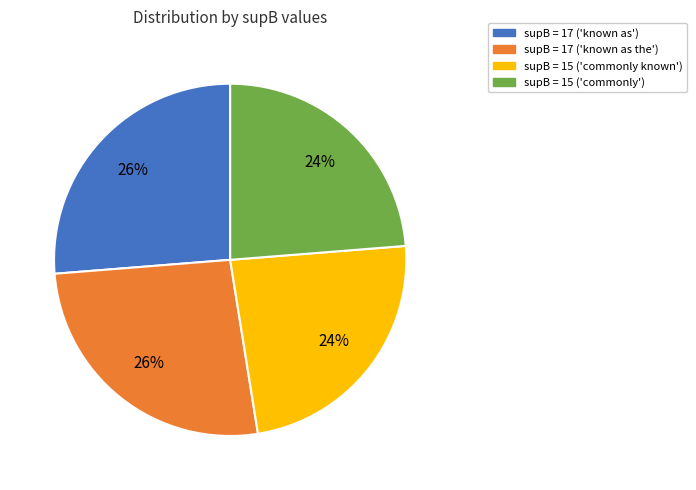

To the nearest percent, what portion does supB = 15 ('commonly') represent?

24%